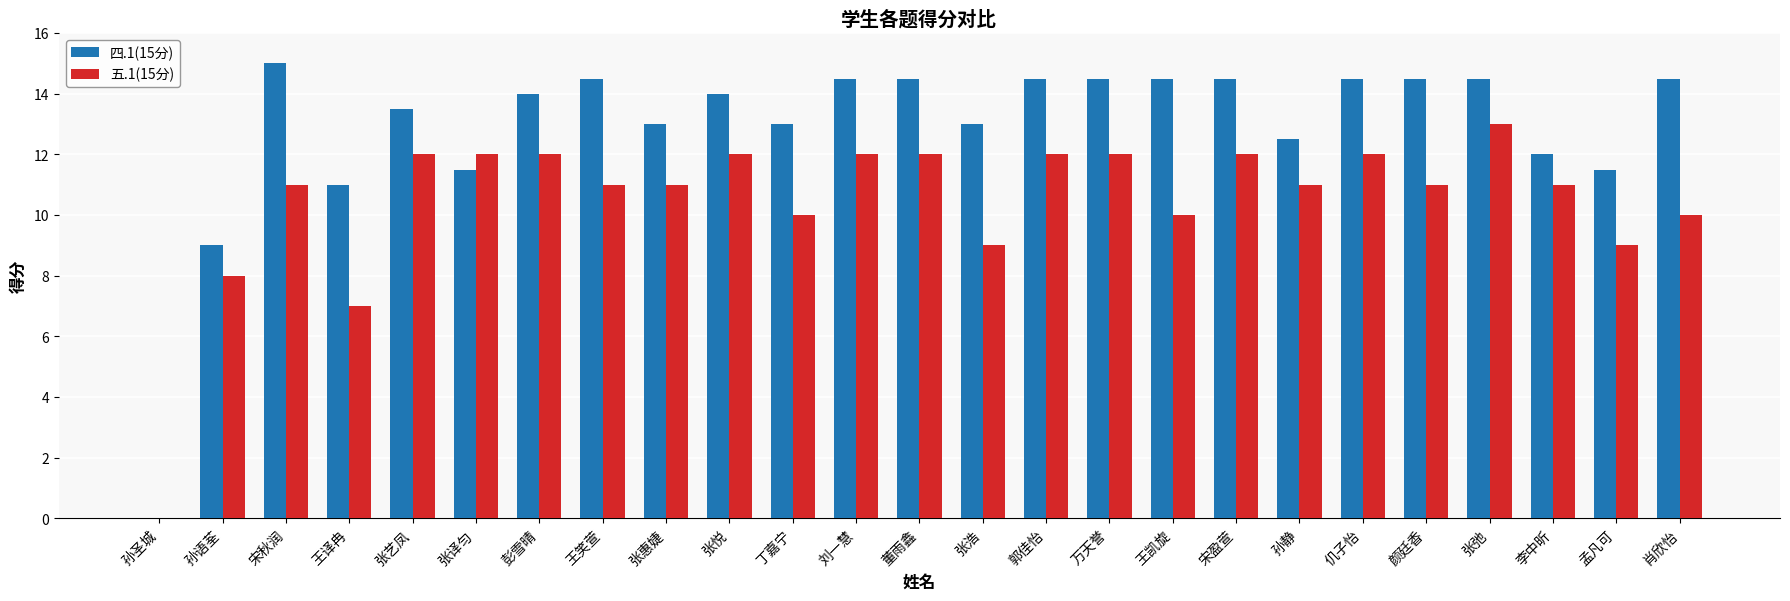

The value of 四.1(15分) at 孟凡可 is 3.9. True or false?

False